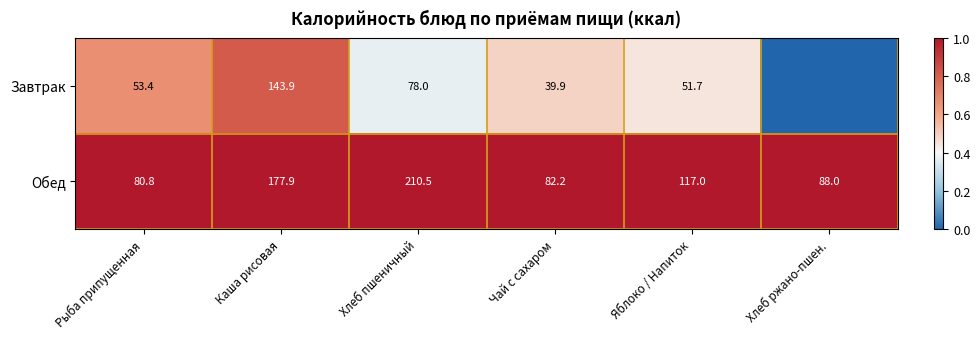

Is the value of Завтрак at Рыба припущенная greater than the value of Обед at Чай с сахаром?

No